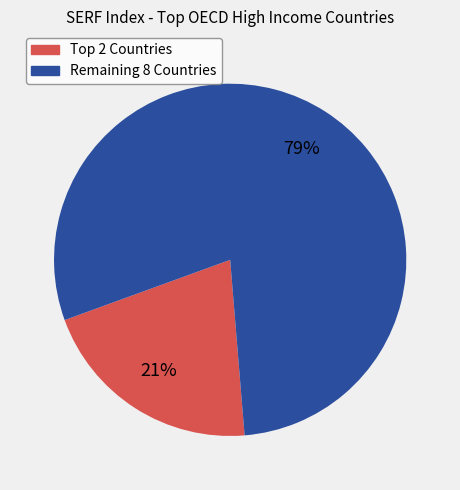

Is there a majority slice in this chart?

Yes